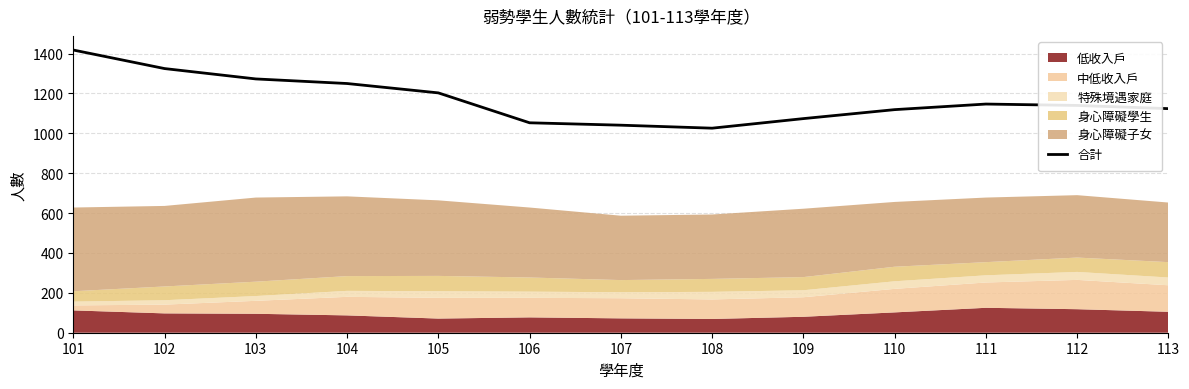

What is the approximate value at 106?

1053